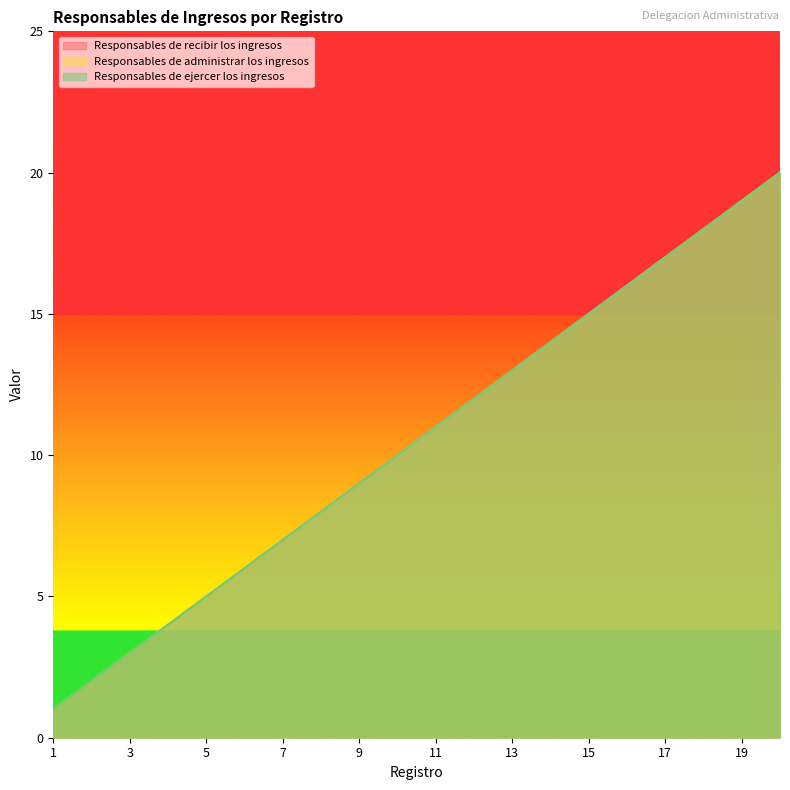

Rank the series by their maximum value, from highest to lowest.

Responsables de recibir los ingresos, Responsables de administrar los ingresos, Responsables de ejercer los ingresos